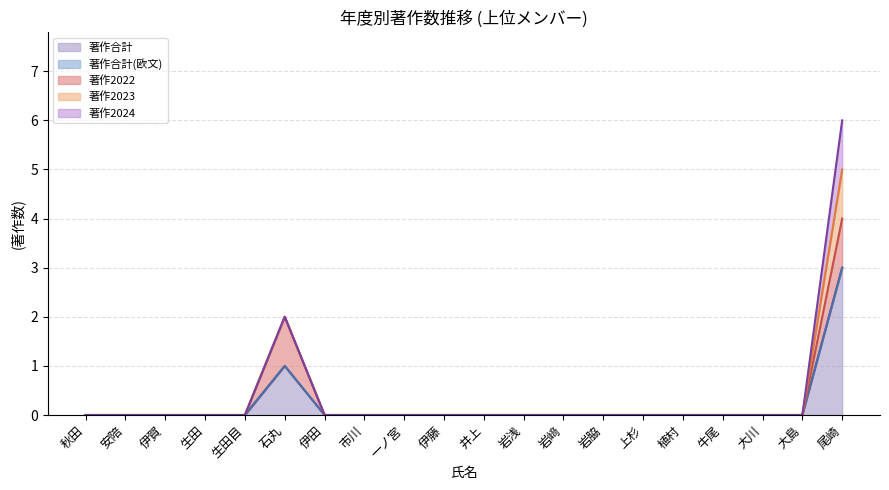

True or false: 著作2023 and 著作2024 cross at least once.

False